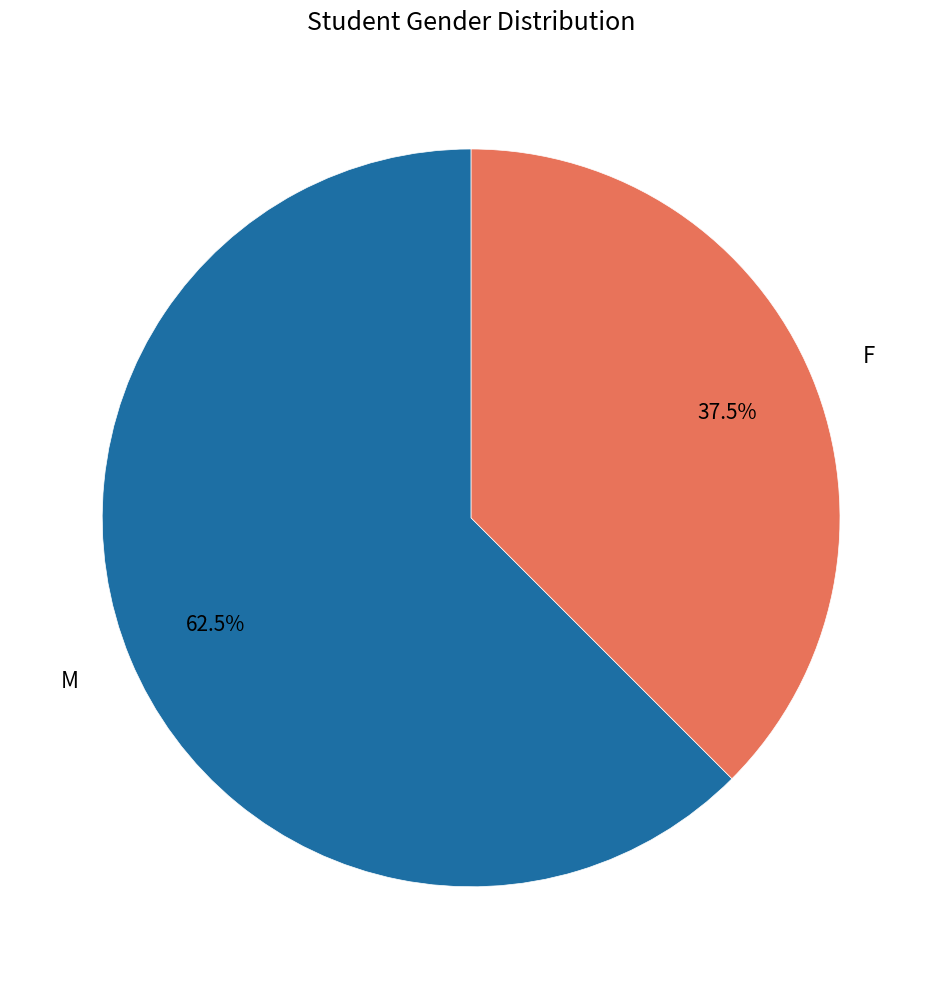

How much of the chart is everything except M?

37.5%